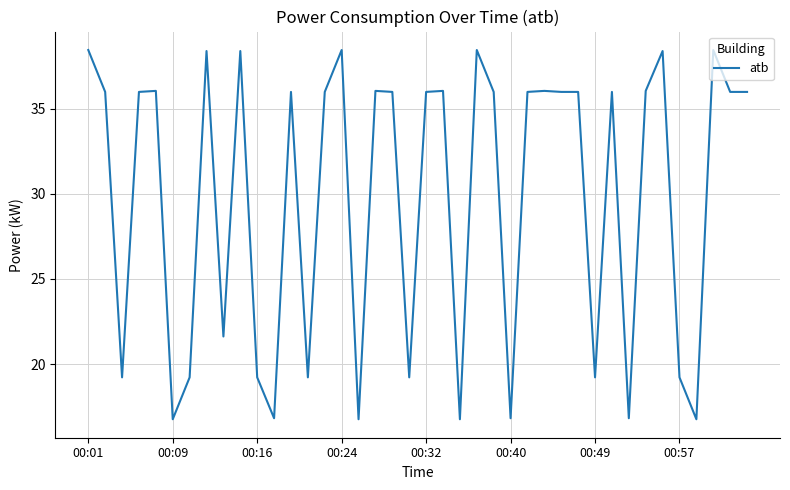

What is the minimum value shown in the chart?

16.8